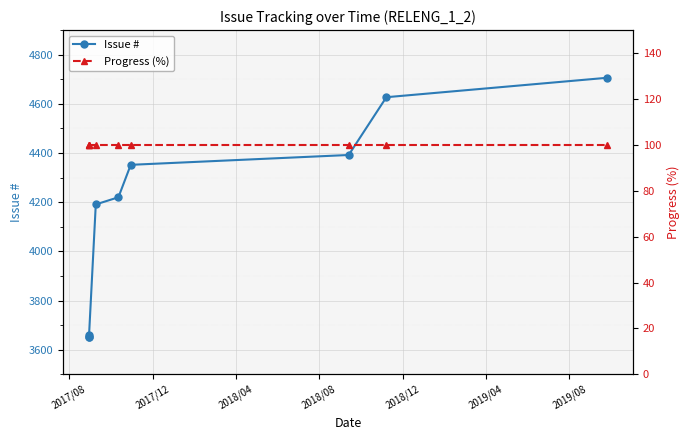

How many lines are shown in the chart?

2